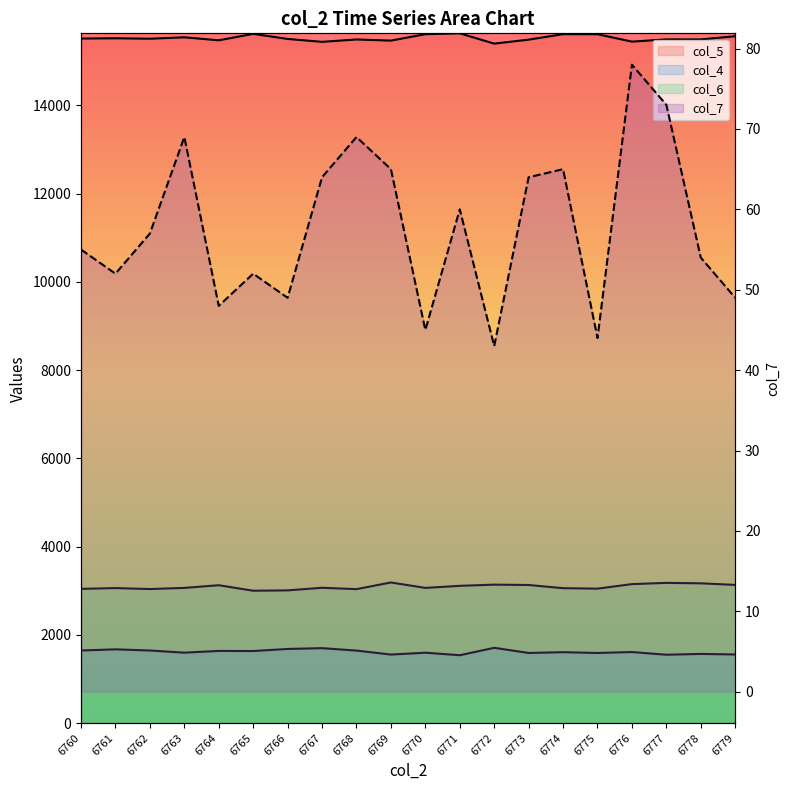

What is the value of the col_7 point at the 19th from the left?

54